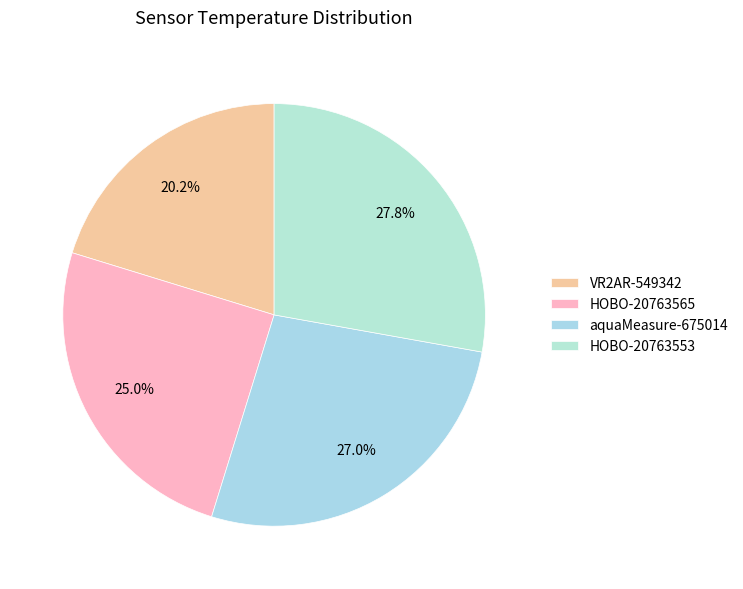

True or false: HOBO-20763565 accounts for 25% of the total.

True